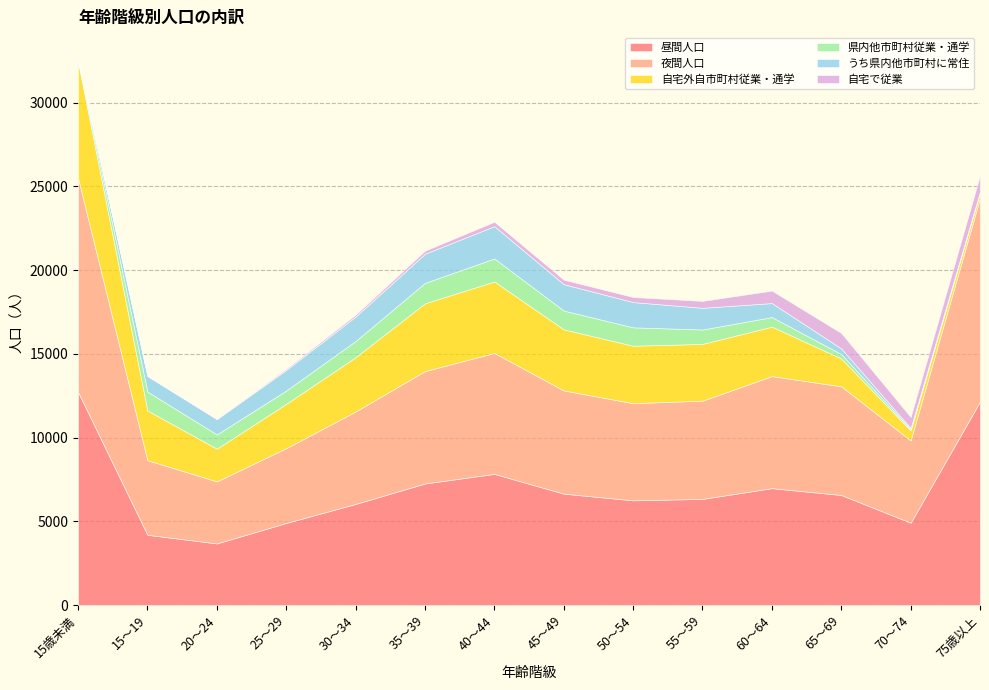

List the series in order of their peak value, highest first.

夜間人口, 昼間人口, 自宅外自市町村従業・通学, うち県内他市町村に常住, 県内他市町村従業・通学, 自宅で従業